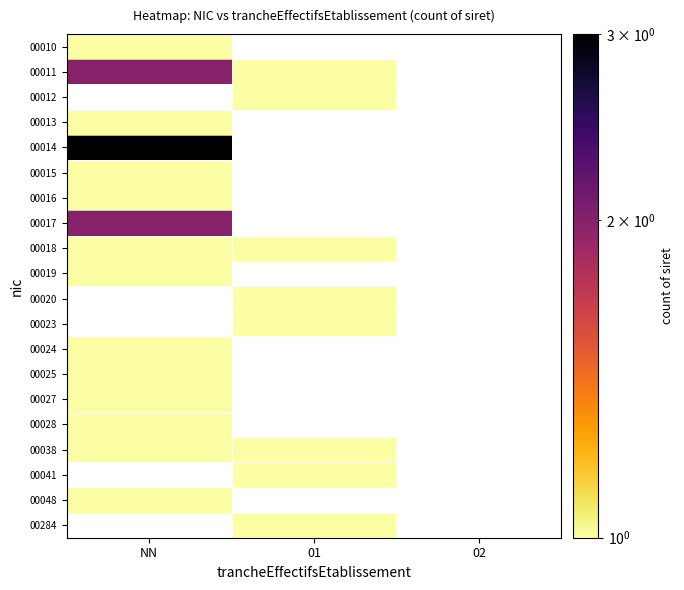

List the labels in order of 00013 value, largest first.

NN, 01, 02